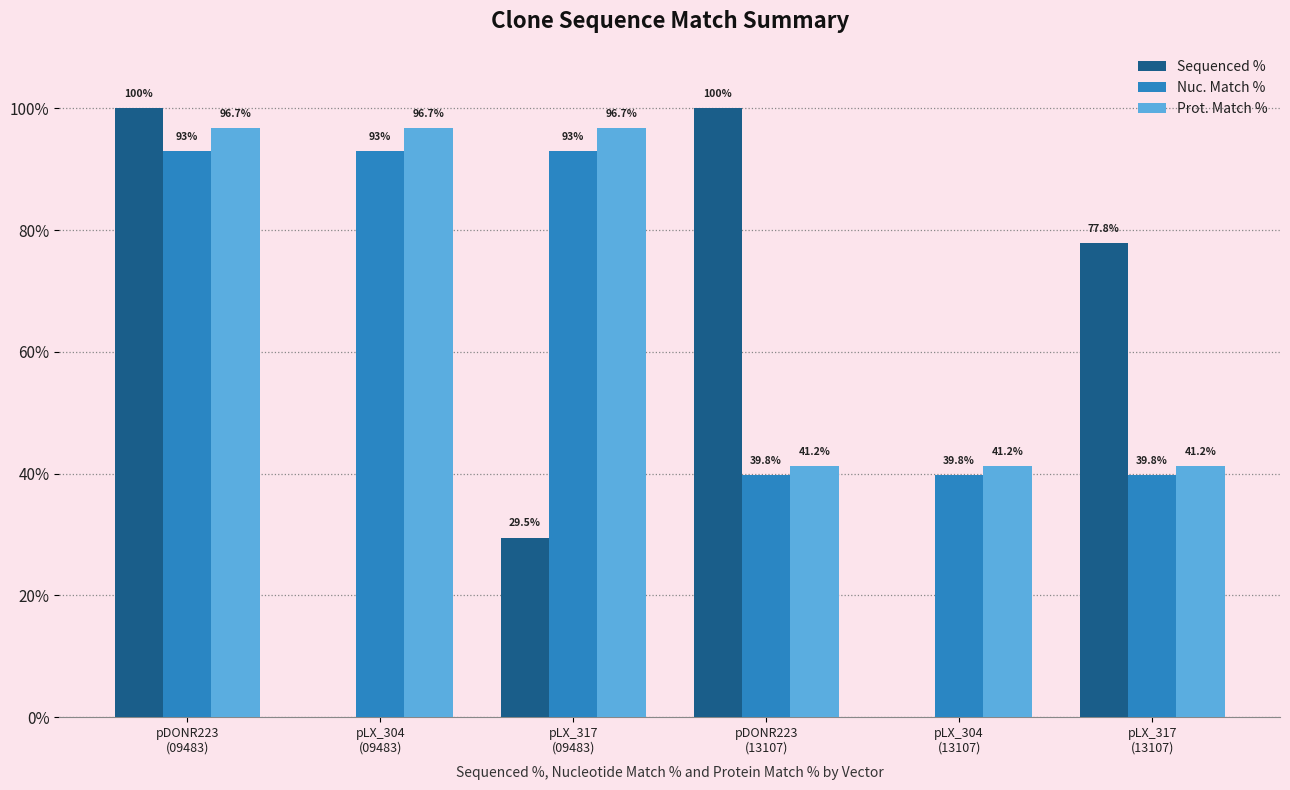

Which series has the largest total across all categories?

Prot. Match %